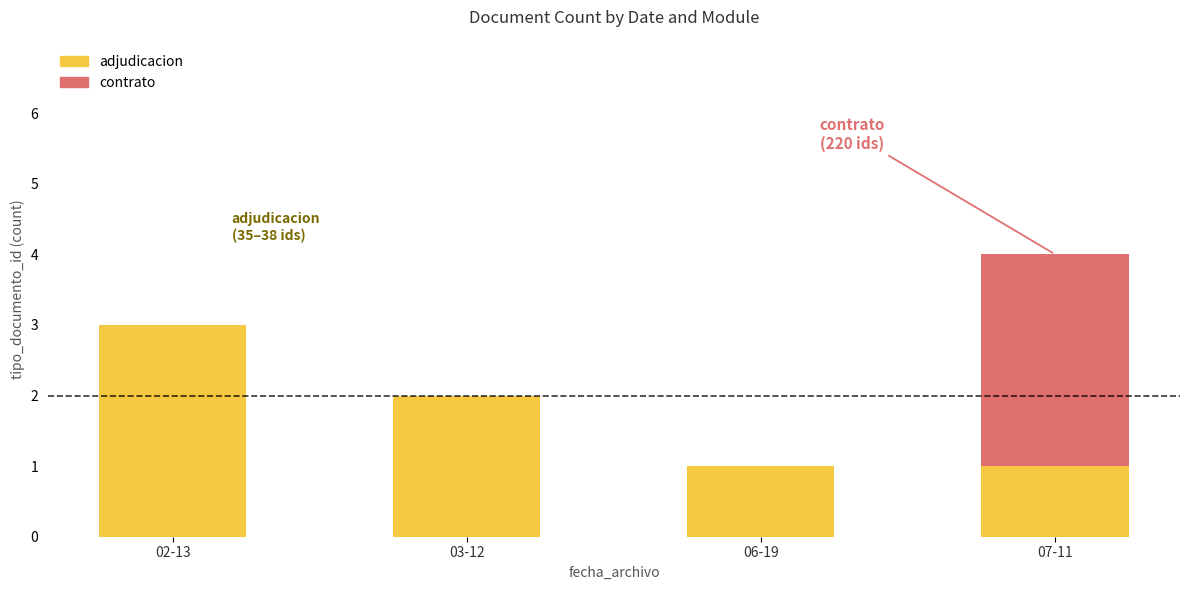

Where does the adjudicacion series first go above 2?

02-13